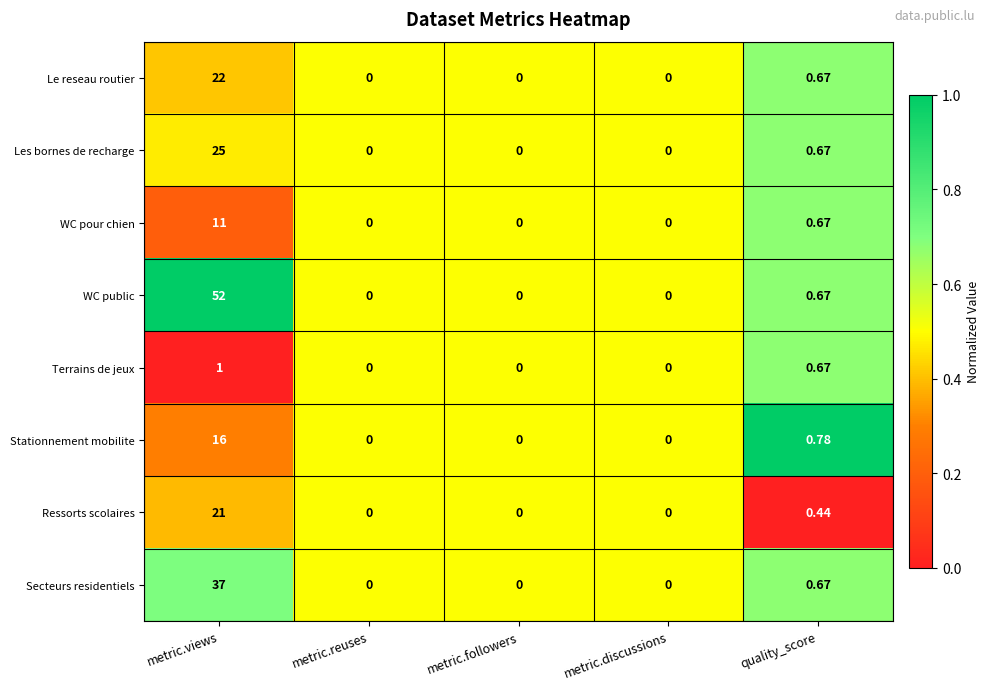

Which series has the largest range (max minus min)?

WC public